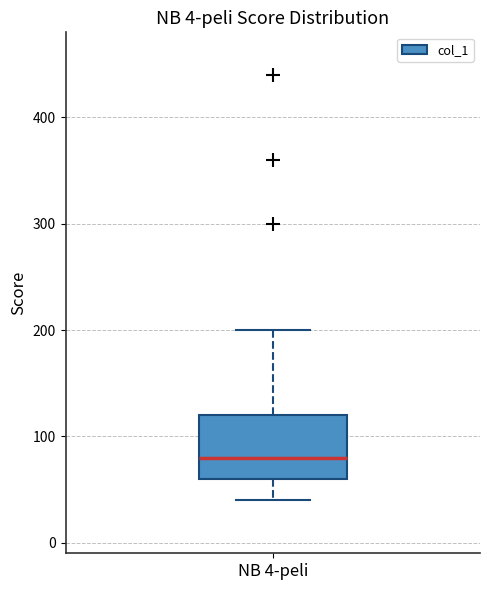

Transcribe this box plot: give where the median line is, the range the box spans, and where the two whiskers end, as read against the y-axis. The values are not printed on the chart, so give them approximately, as read against the axis.

median 80, box 60 to 120, whiskers 40 to 200